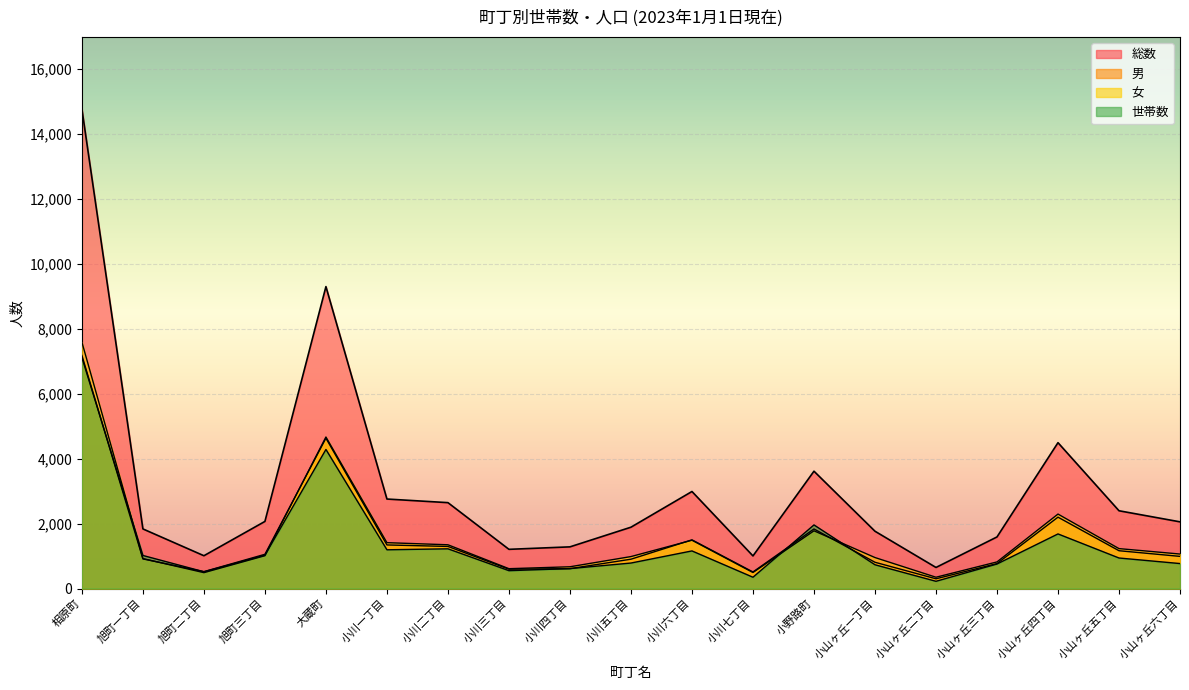

Does the chart display data point markers on the line(s)?

No